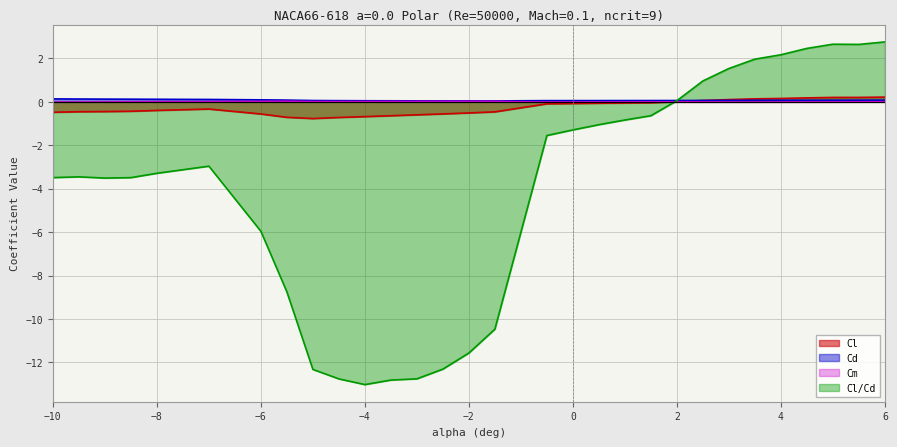

What is the sum of the Cd values at 5 and -8.5?

0.2